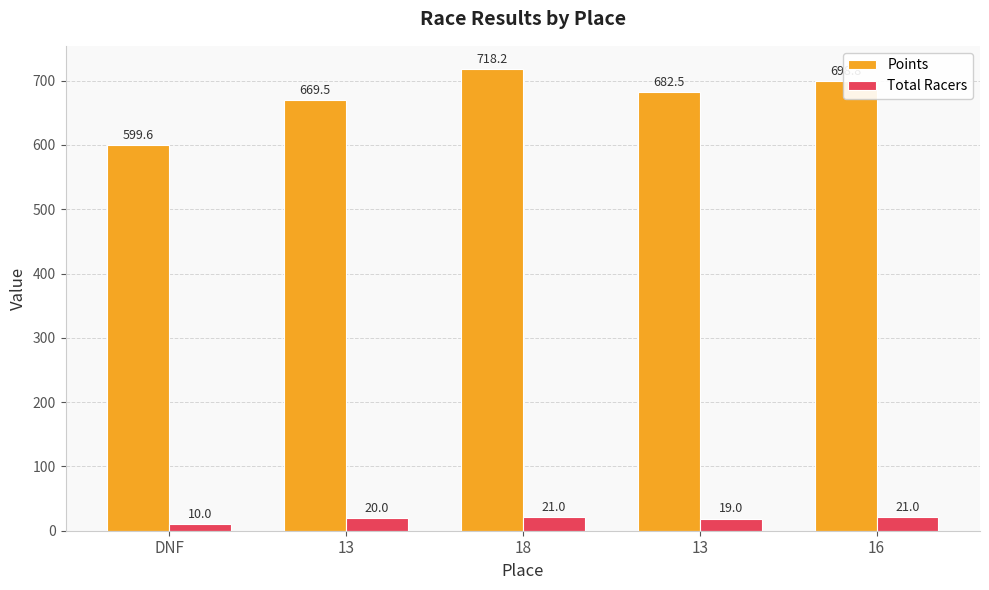

Reading left to right, list all the values displayed in this chart.

Points: 599.6	669.5	718.2	682.5	698.8
Total Racers: 10.0	20.0	21.0	19.0	21.0